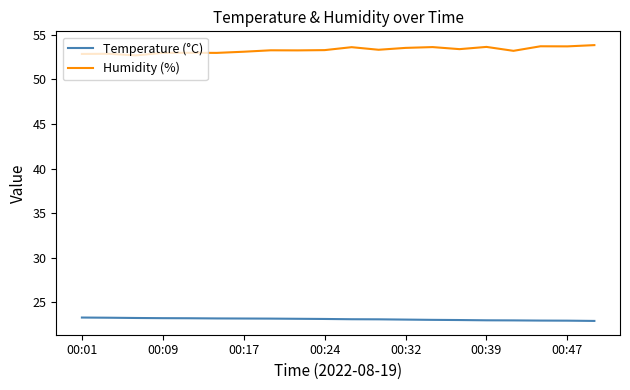

What is the minimum value shown in the chart?

22.9